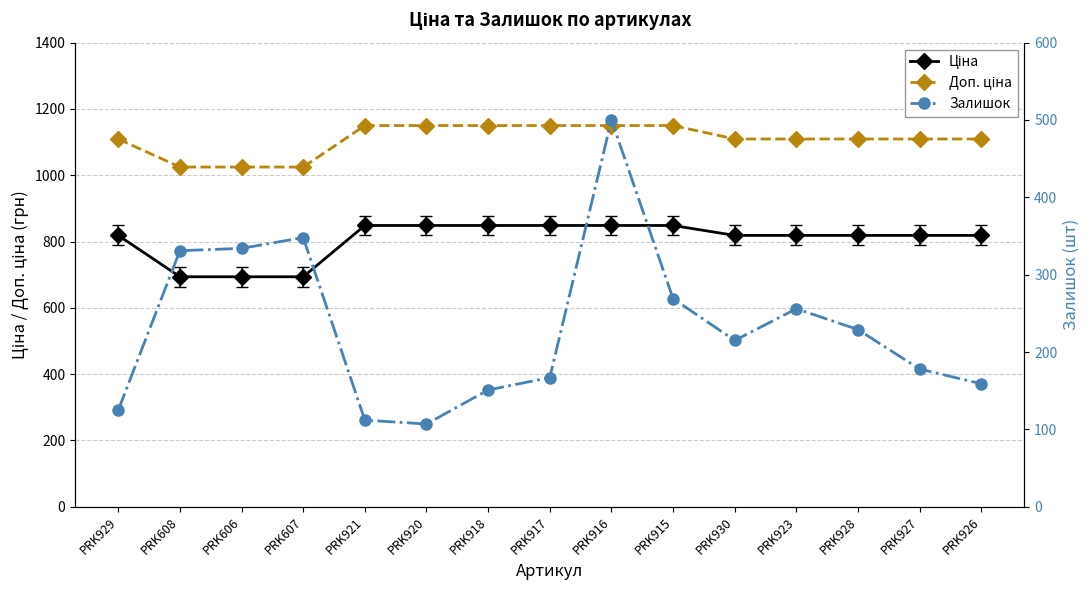

Reading left to right, extract all data points from this chart.

Ціна: 818.5	693.7	693.7	693.7	848.4	848.4	848.4	848.4	848.4	848.4	818.5	818.5	818.5	818.5	818.5
Доп. ціна: 1109.2	1024.6	1024.6	1024.6	1149.7	1149.7	1149.7	1149.7	1149.7	1149.7	1109.2	1109.2	1109.2	1109.2	1109.2
Залишок: 125.0	331.0	334.0	348.0	112.0	107.0	151.0	167.0	500.0	269.0	215.0	256.0	229.0	178.0	159.0